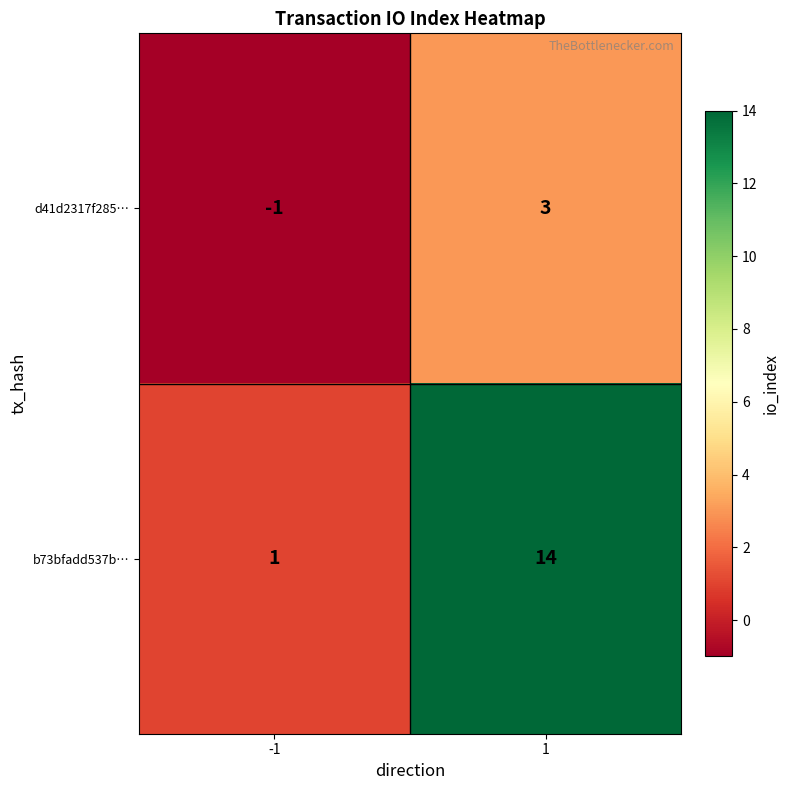

At how many categories does at least one series exceed 0?

2